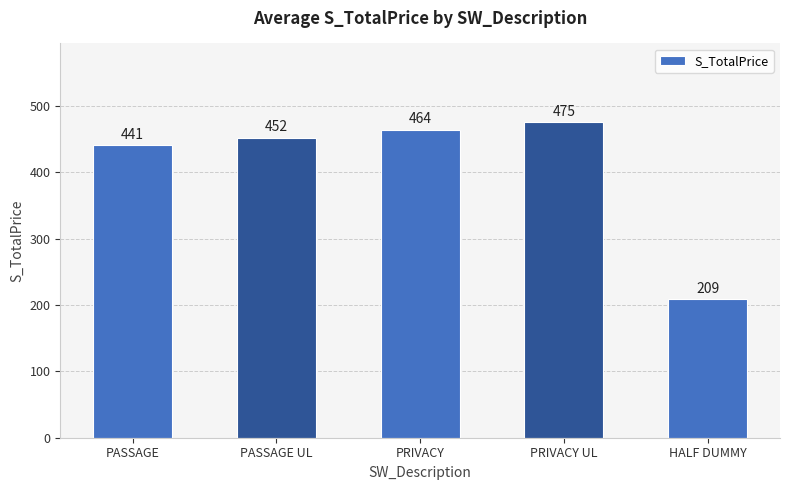

Where is the data nearest to the value 342?

PASSAGE